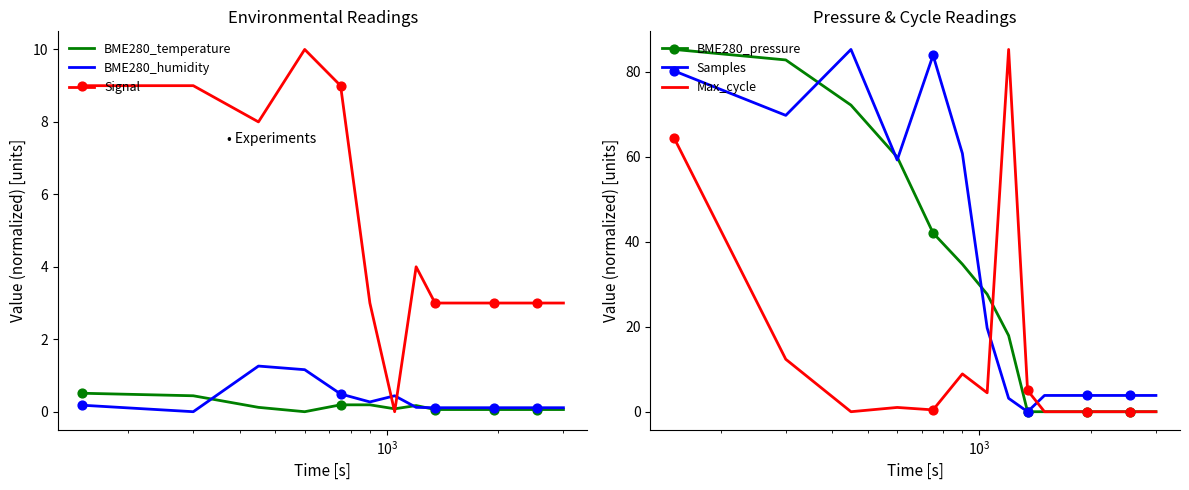

Which series has the largest total across all categories?

Samples